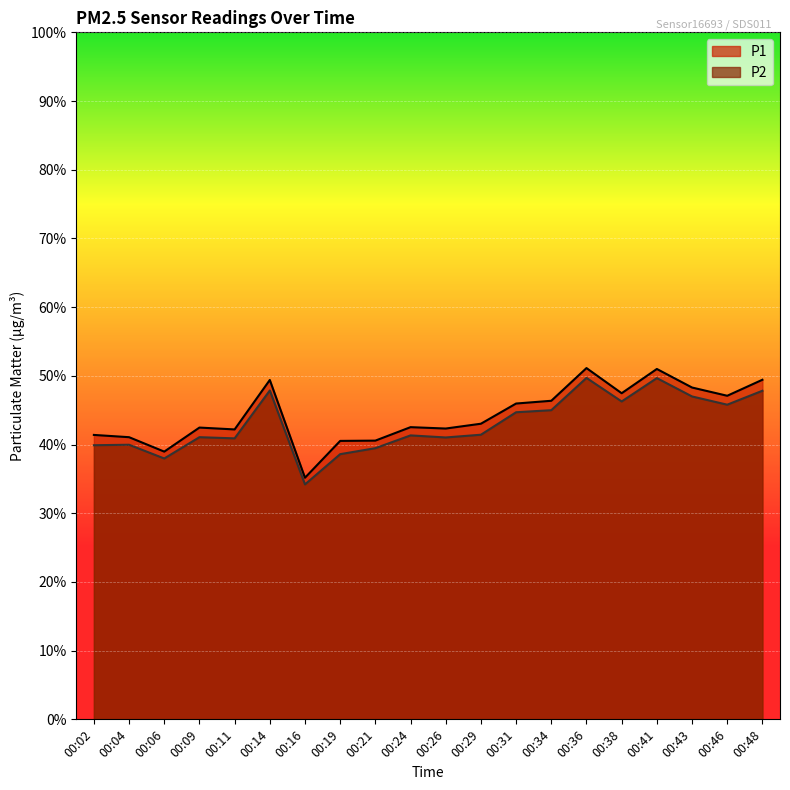

At which category does P2 reach its first local peak?

00:04